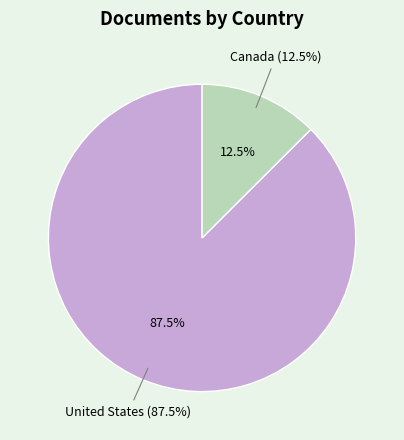

What percentage is the United States slice, to the nearest percent?

87%